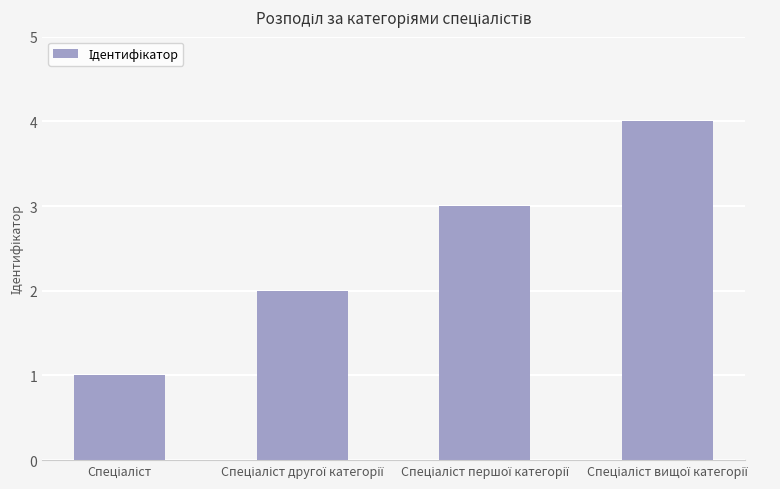

What is the value of the 4th bar from the left?

4